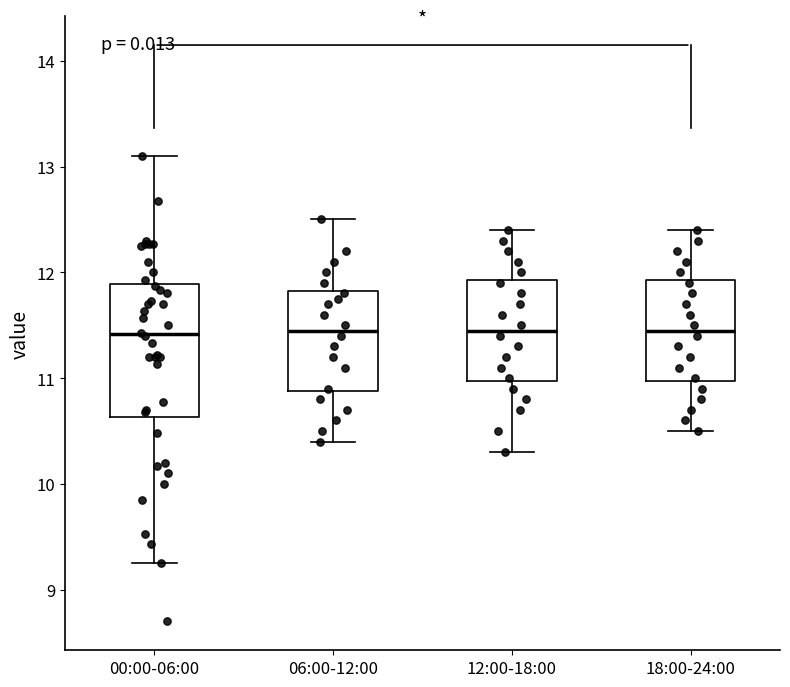

Reading left to right, read every box against the y-axis: the position of its median line, the range the box covers, and the ends of its whiskers. The values are not printed on the chart, so give them approximately, as read against the axis.

00:00-06:00: median 11.4, box 10.6 to 11.9, whiskers 9.3 to 13.1
06:00-12:00: median 11.5, box 10.9 to 11.8, whiskers 10.4 to 12.5
12:00-18:00: median 11.5, box 11.0 to 11.9, whiskers 10.3 to 12.4
18:00-24:00: median 11.5, box 11.0 to 11.9, whiskers 10.5 to 12.4